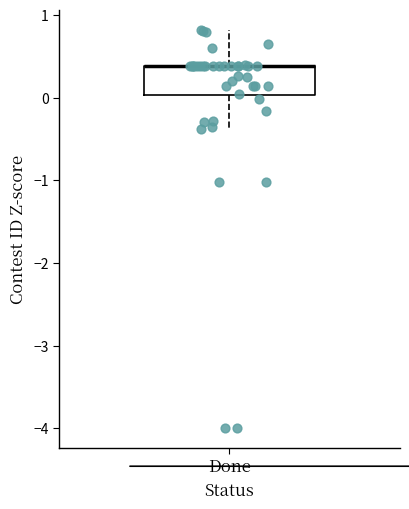

Read this box plot against the y-axis: the position of the median line, the range covered by the box, and the ends of both whiskers. The values are not printed on the chart, so give them approximately, as read against the axis.

median 0.4 (drawn on the box's upper edge), box 0.0 to 0.4, whiskers -0.4 to 0.8